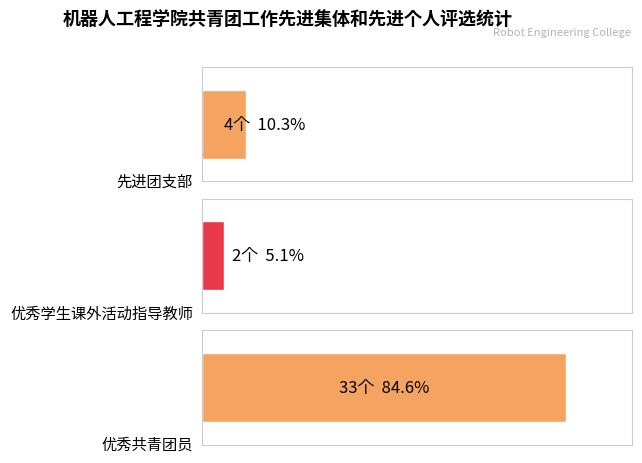

Reading left to right, list all the values displayed in this chart.

4	2	33